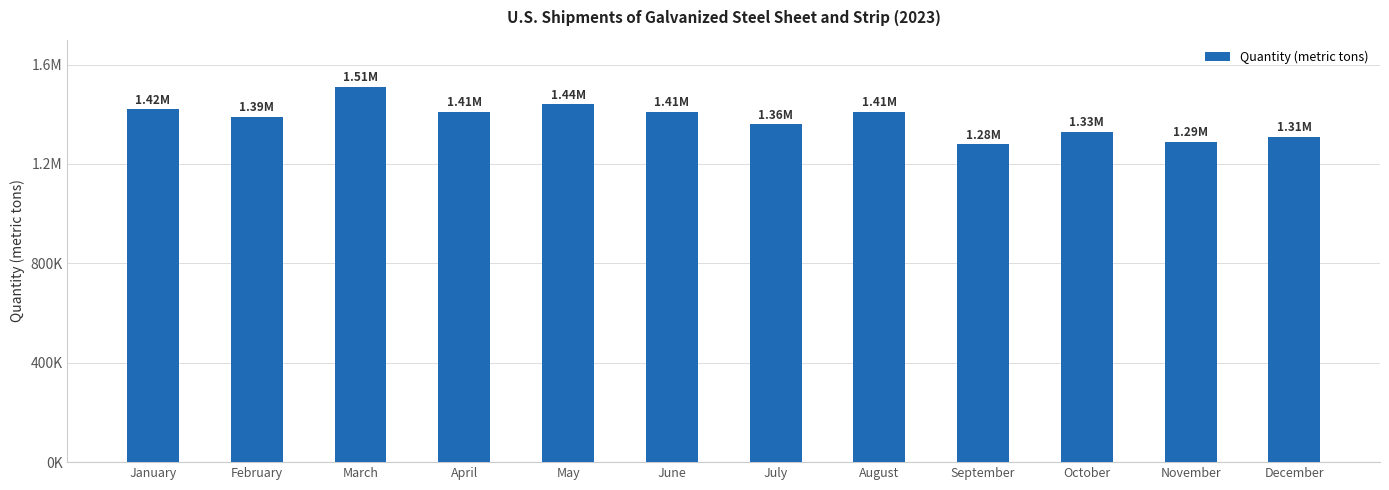

Does the chart contain any negative values?

No